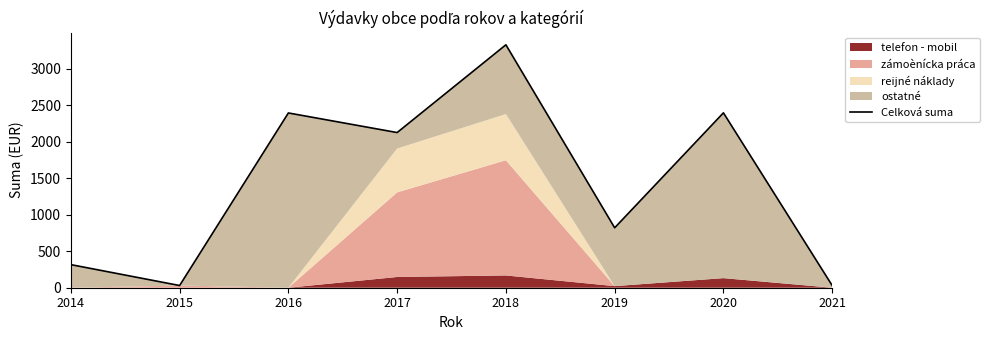

What is the difference between the values at 2014 and 2018?

3014.5